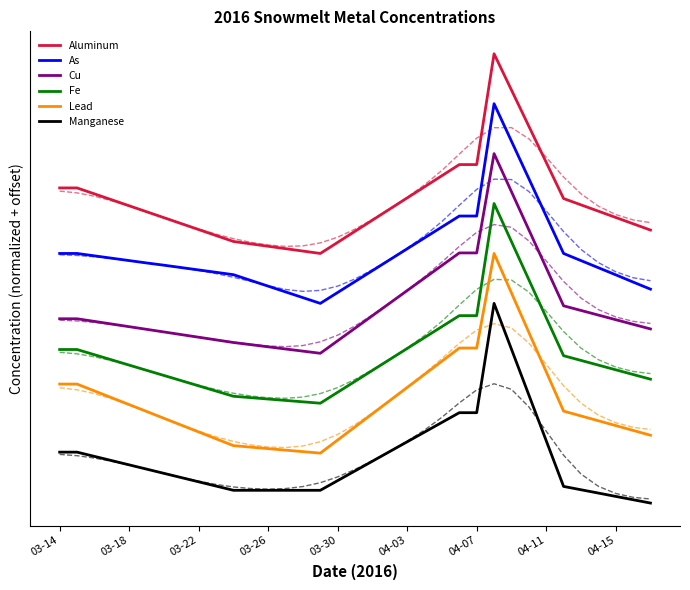

What is the average value of the Lead series?

-0.7